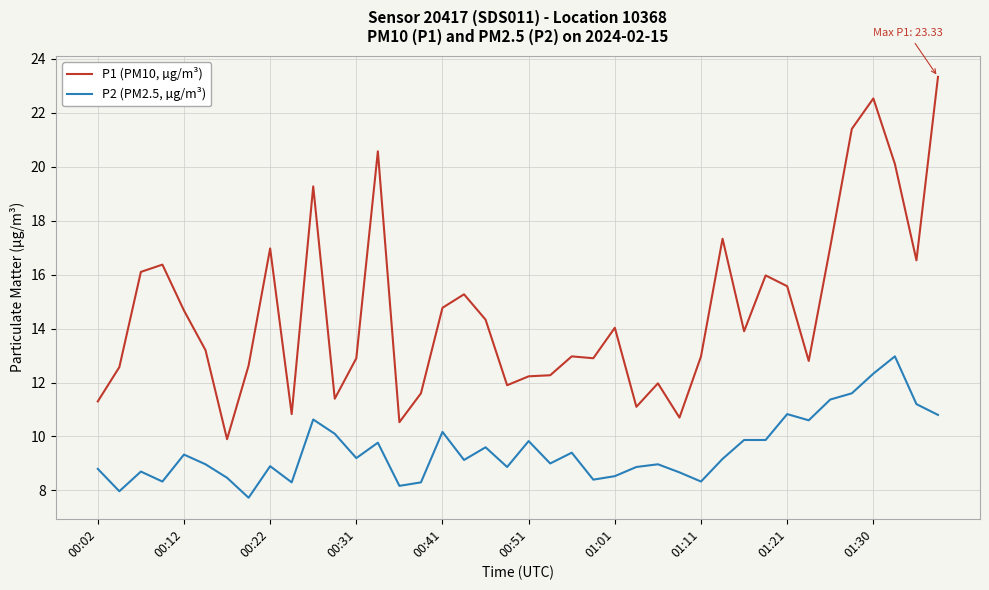

Rank the series by their average value, from highest to lowest.

P1 (PM10, µg/m³), P2 (PM2.5, µg/m³)